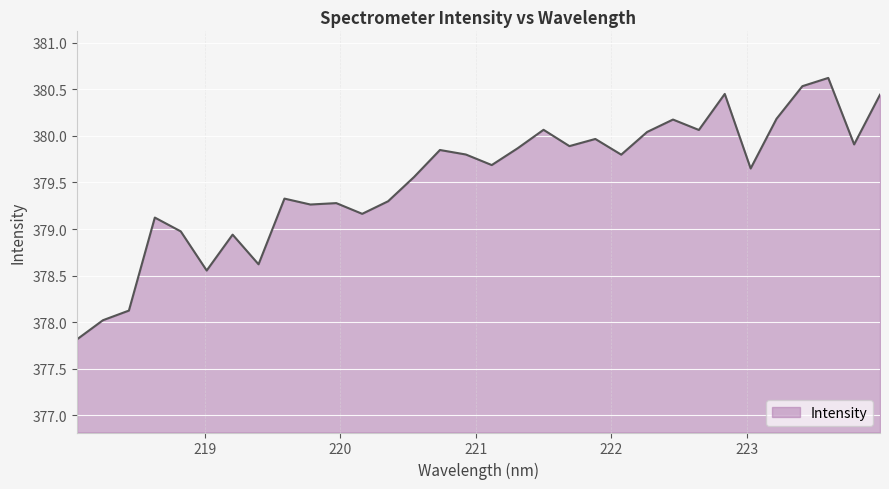

What is the difference between the maximum and minimum values?

2.8